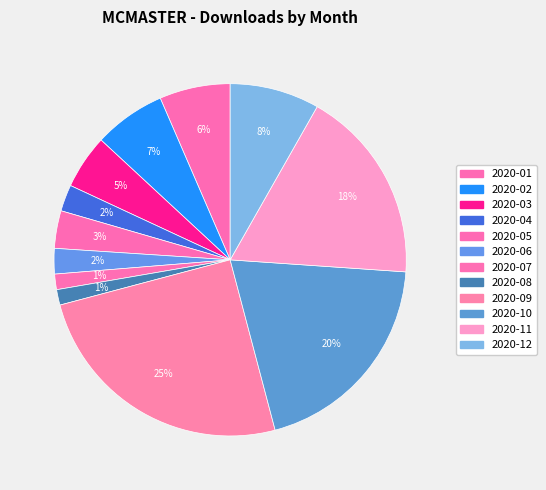

What is the total percentage of 2020-08 and 2020-10?

21.2%